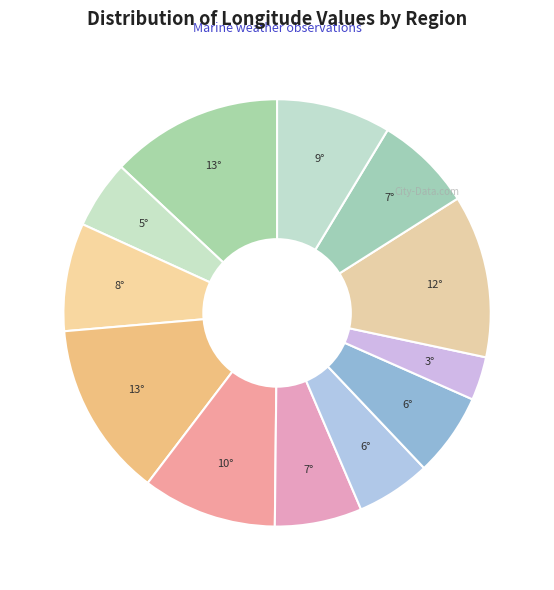

How many slices are in this pie chart?

12